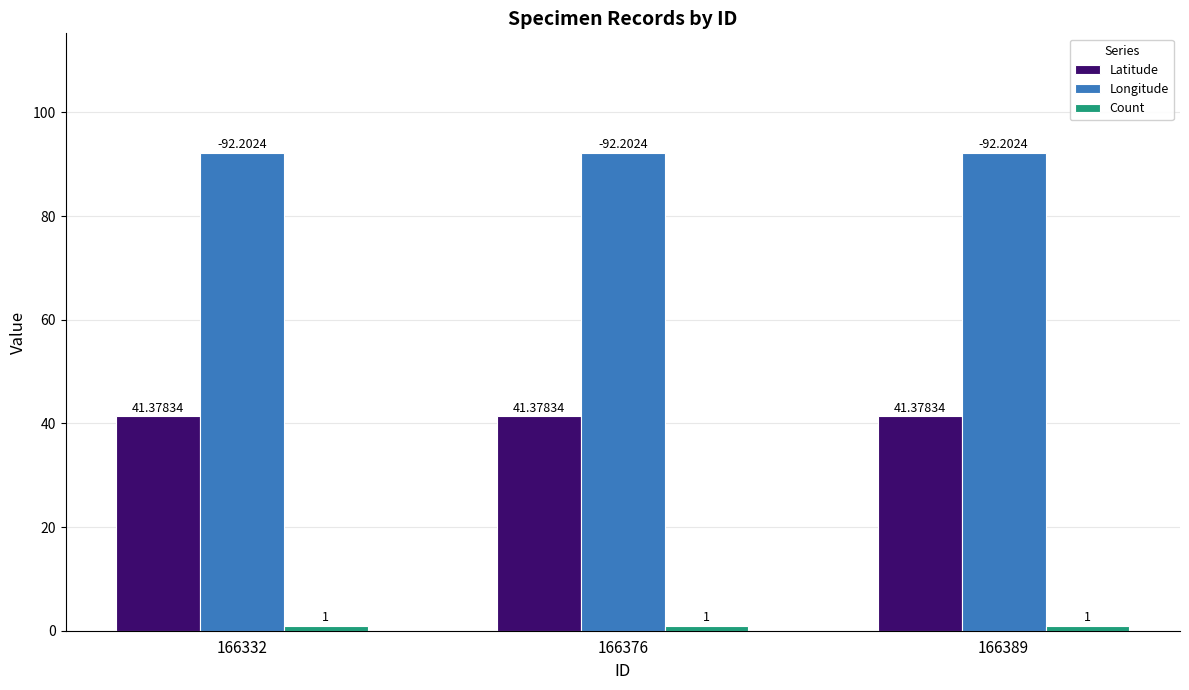

Is the value of Latitude at 166376 greater than the value of Longitude at 166376?

No